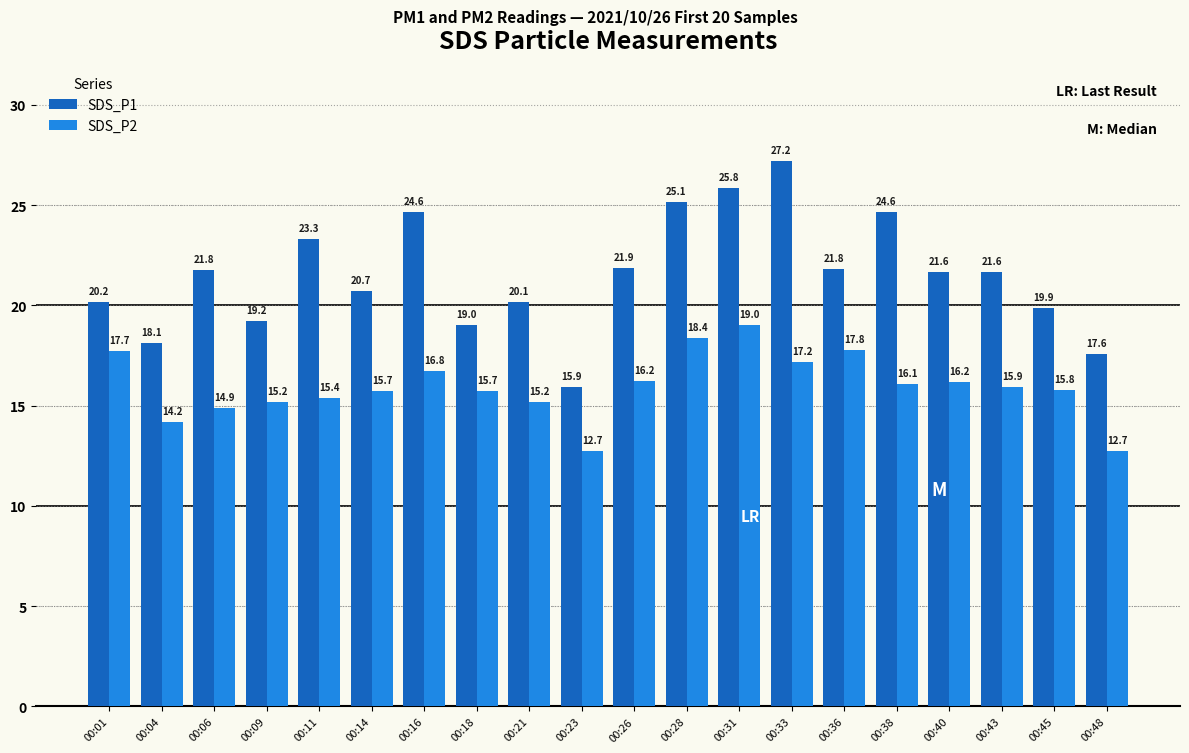

What is the minimum value shown in the chart?

12.7